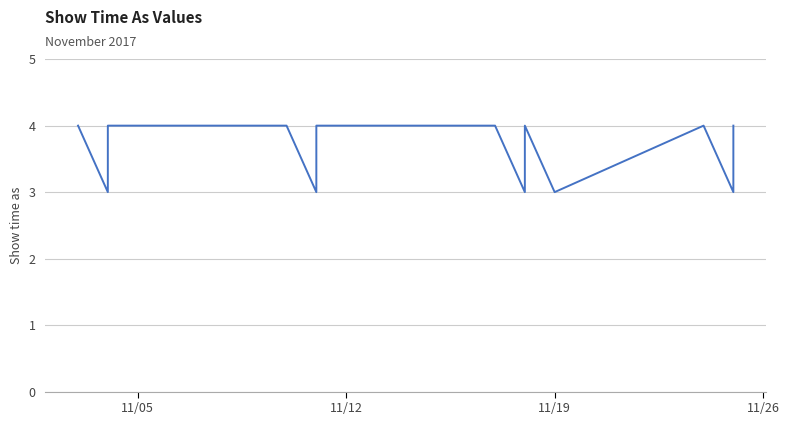

Which category has the lowest value across all series?

11/12